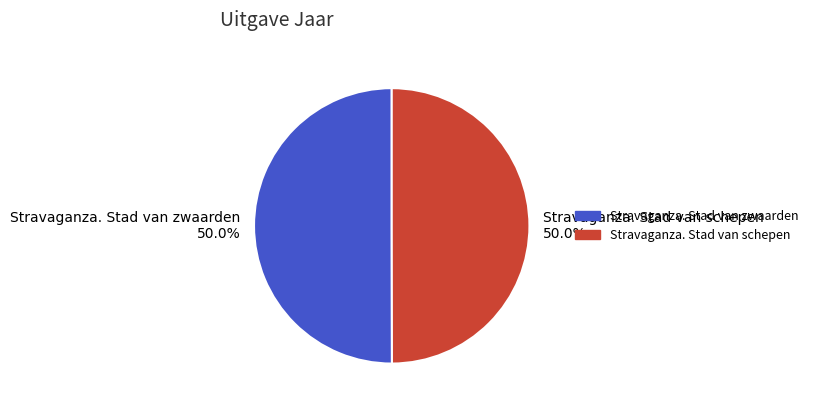

To the nearest percent, what percentage of the pie is Stravaganza. Stad van zwaarden?

50%